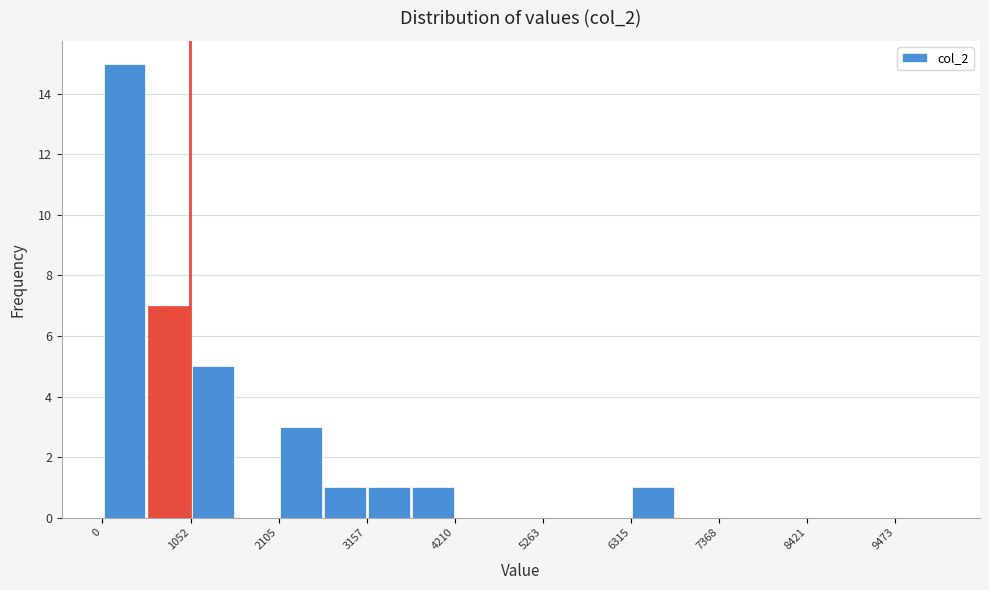

Read against the x-axis, roughly where is the centre of the tallest bar?

200